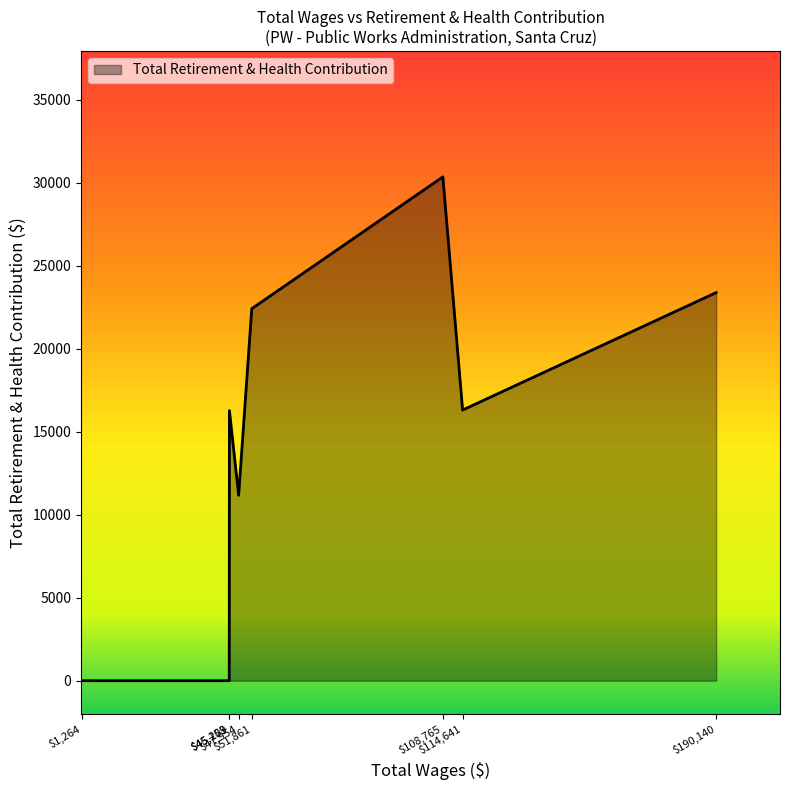

What is the maximum value shown in the chart?

30346